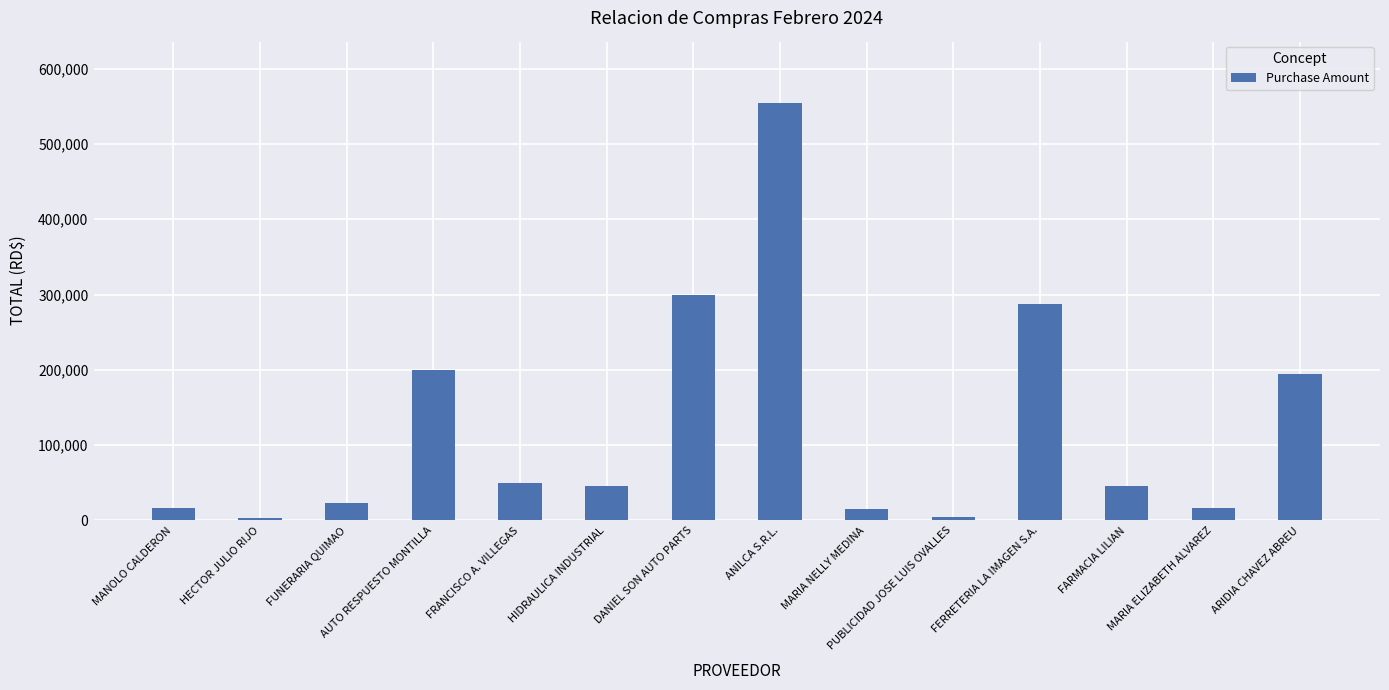

Where is the data nearest to the value 278655?

FERRETERIA LA IMAGEN S.A.